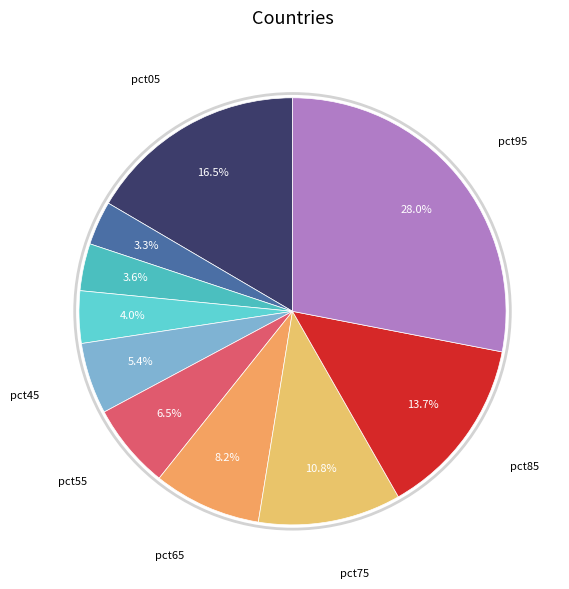

Count the number of slices in the pie.

10